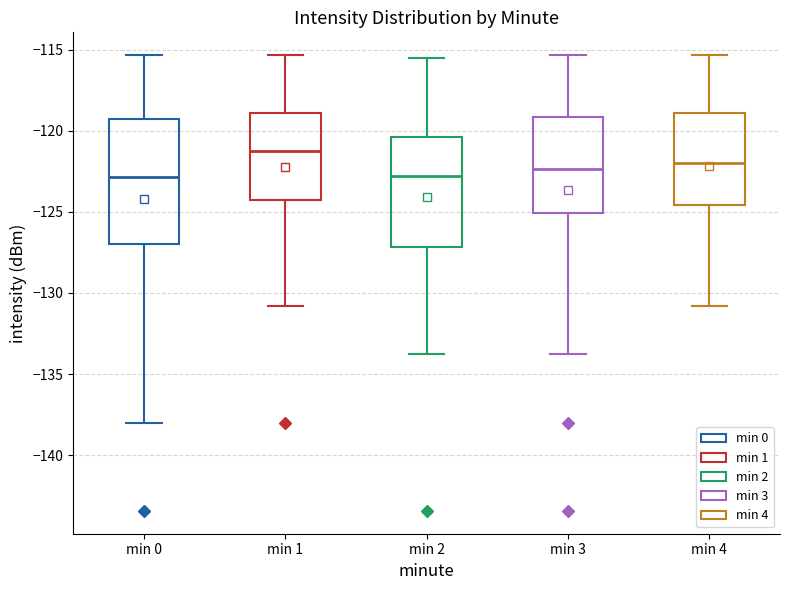

Comparing the boxes themselves (not the whiskers), which one is the tallest?

min 0